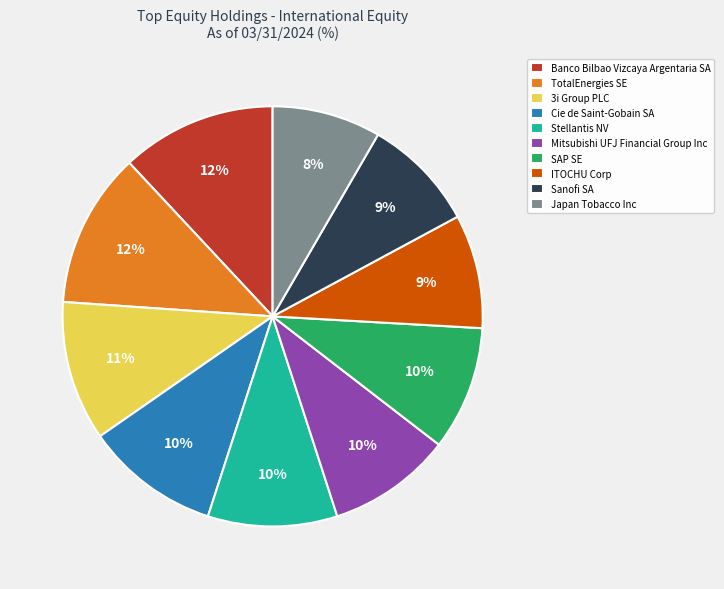

What is the ratio of the value at SAP SE to the value at ITOCHU Corp?

1.1